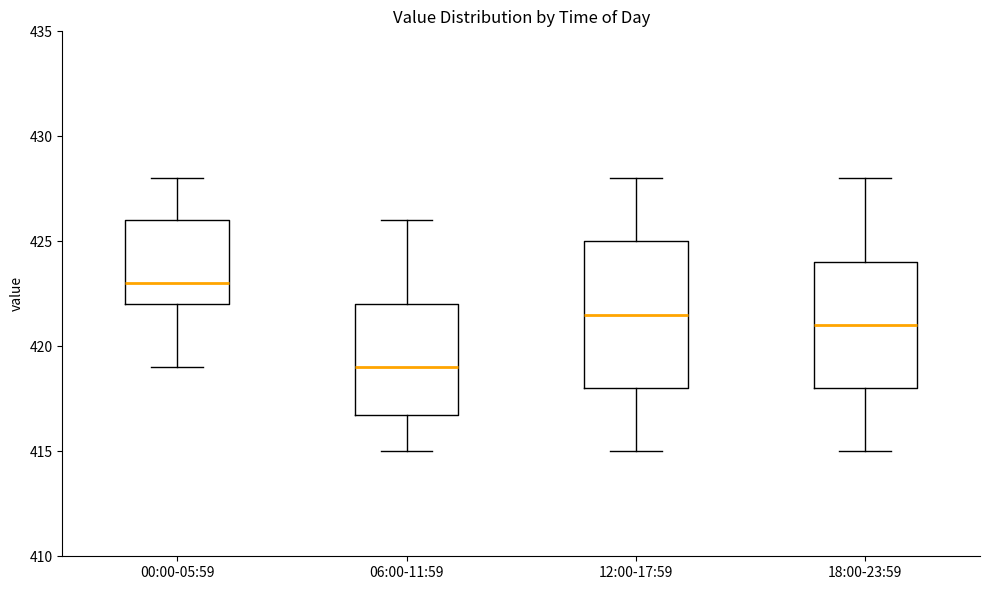

Which box is the tallest, from its lower edge to its upper edge?

12:00-17:59